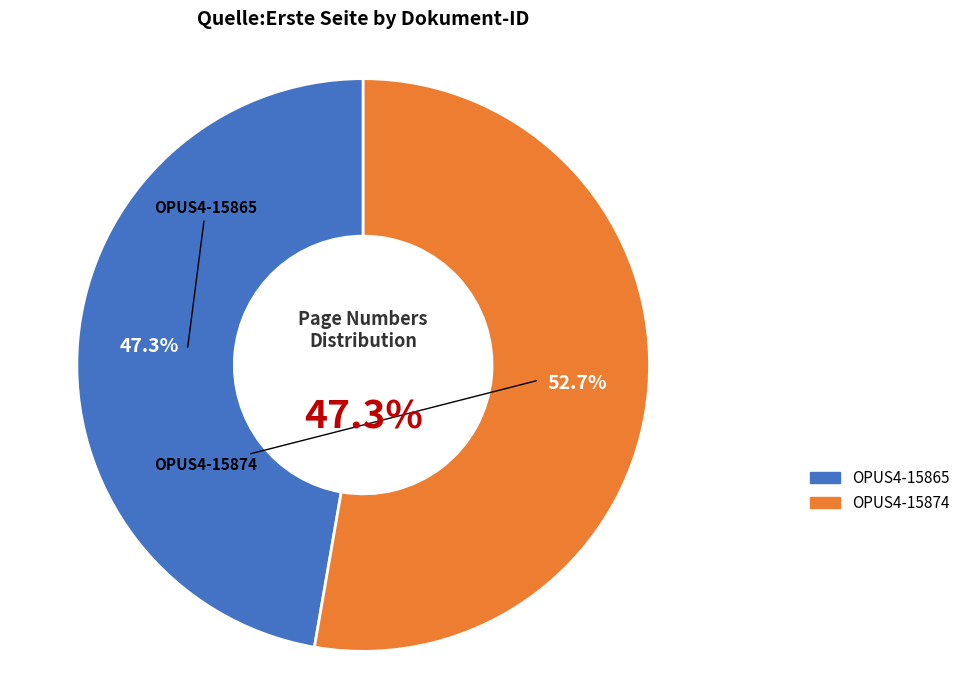

Rank the categories by value from lowest to highest.

OPUS4-15865, OPUS4-15874